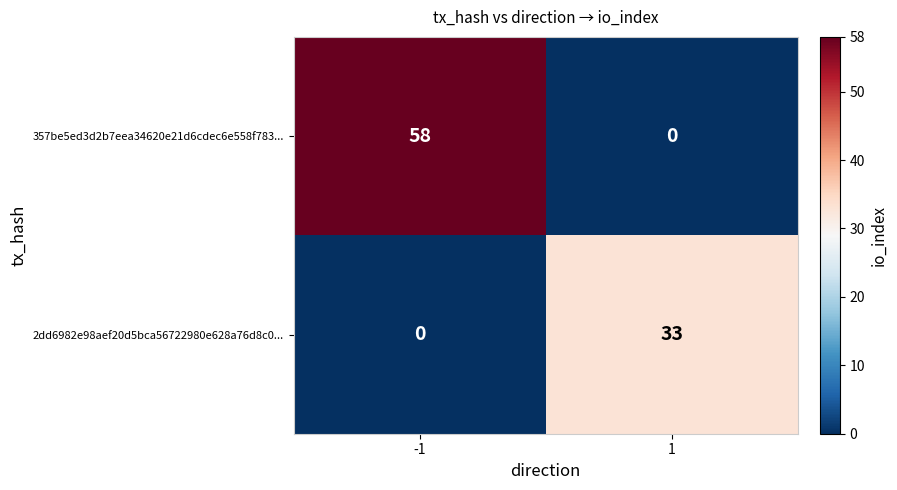

What is the spread (max minus min) of values at -1?

58